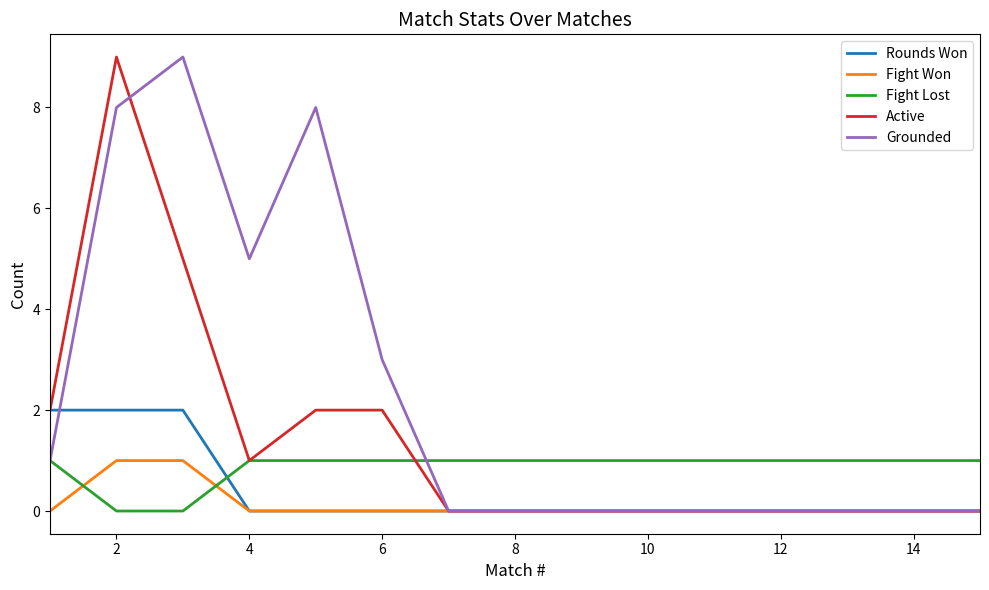

What are all the series names shown in the legend?

Rounds Won, Fight Won, Fight Lost, Active, Grounded